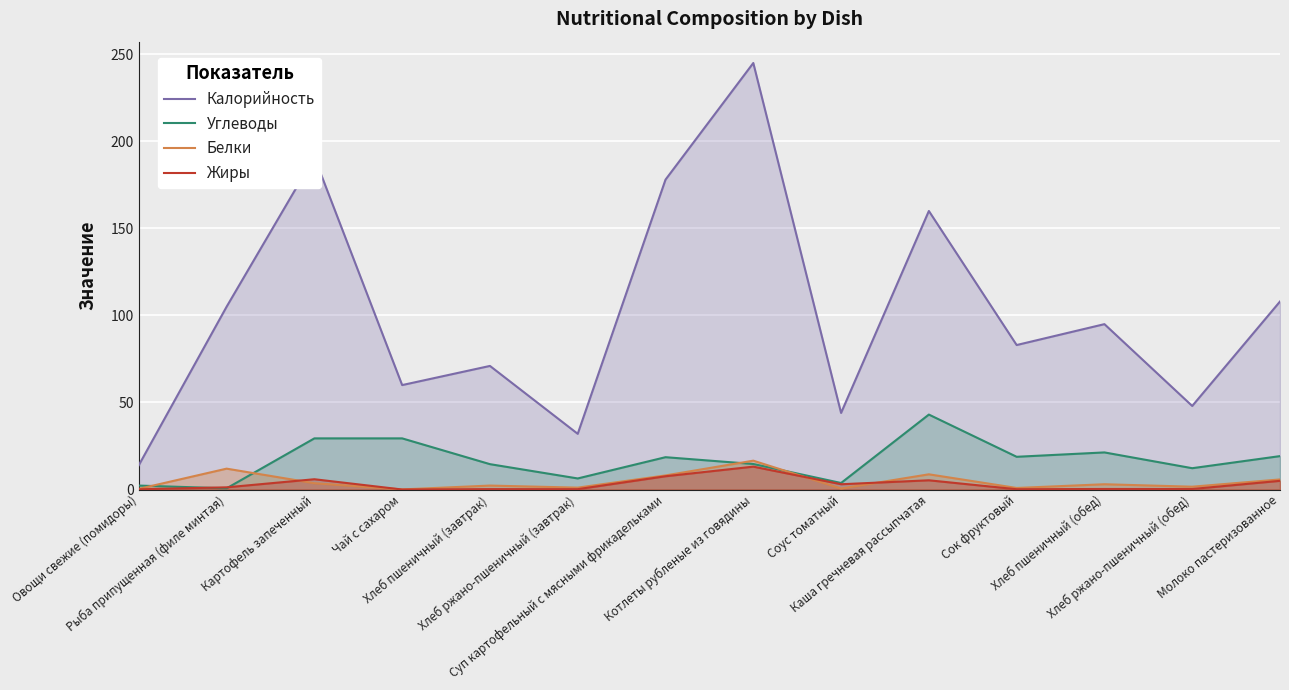

How many distinct data groups are displayed?

4